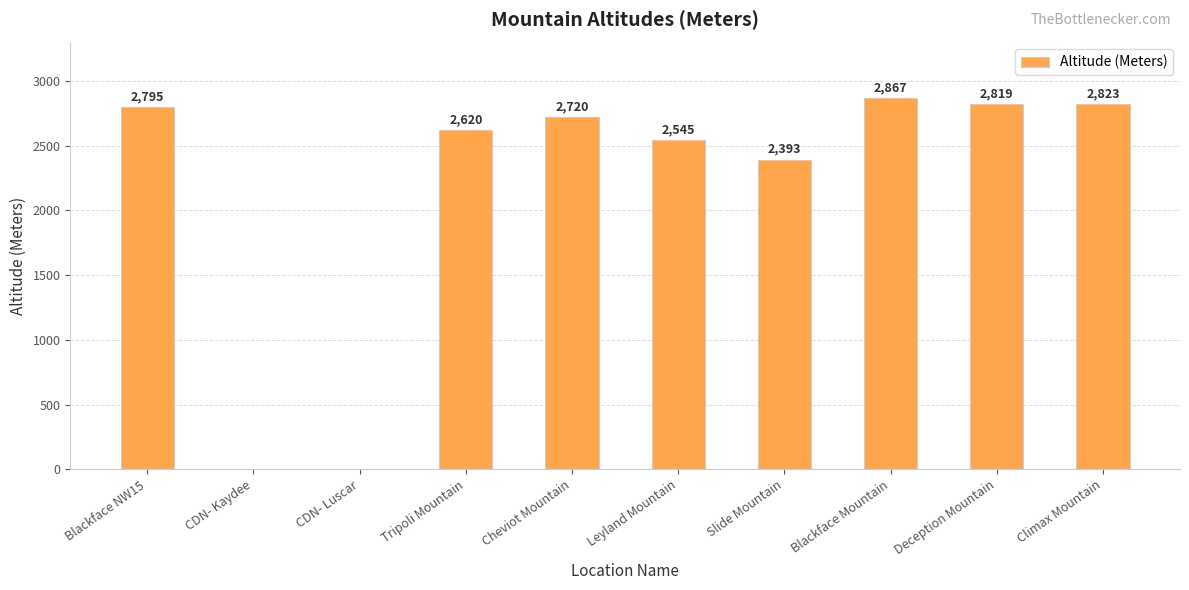

What is the difference between the values at Cheviot Mountain and Deception Mountain?

99